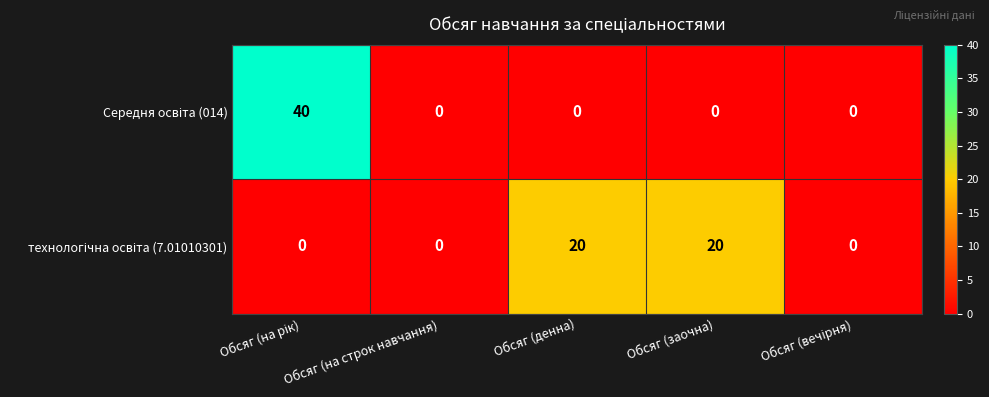

Count the number of categories in the chart.

5